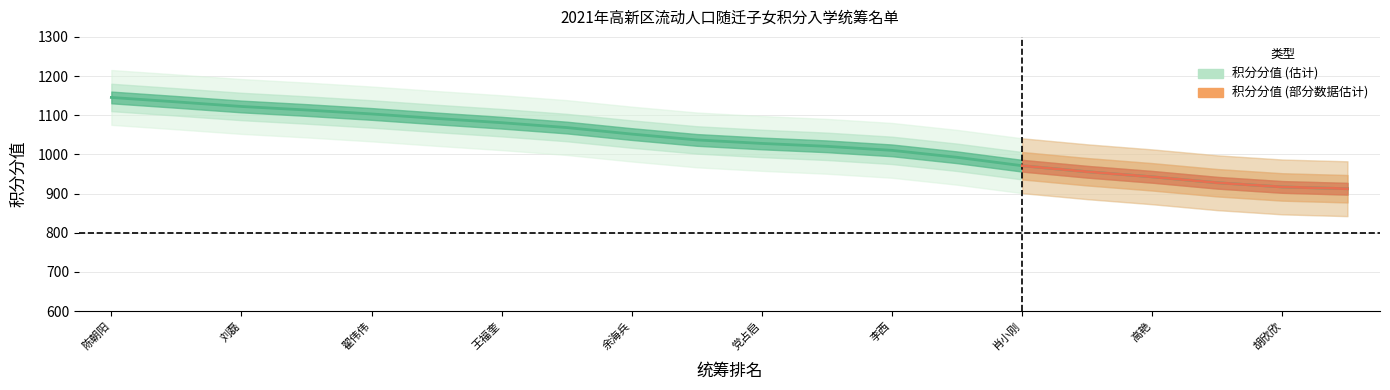

What is the average value?

1031.2